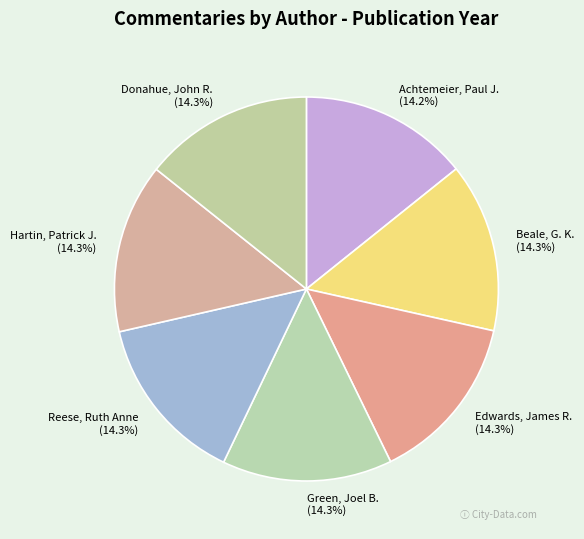

Is it true that Achtemeier, Paul J. is 14% of the pie?

True